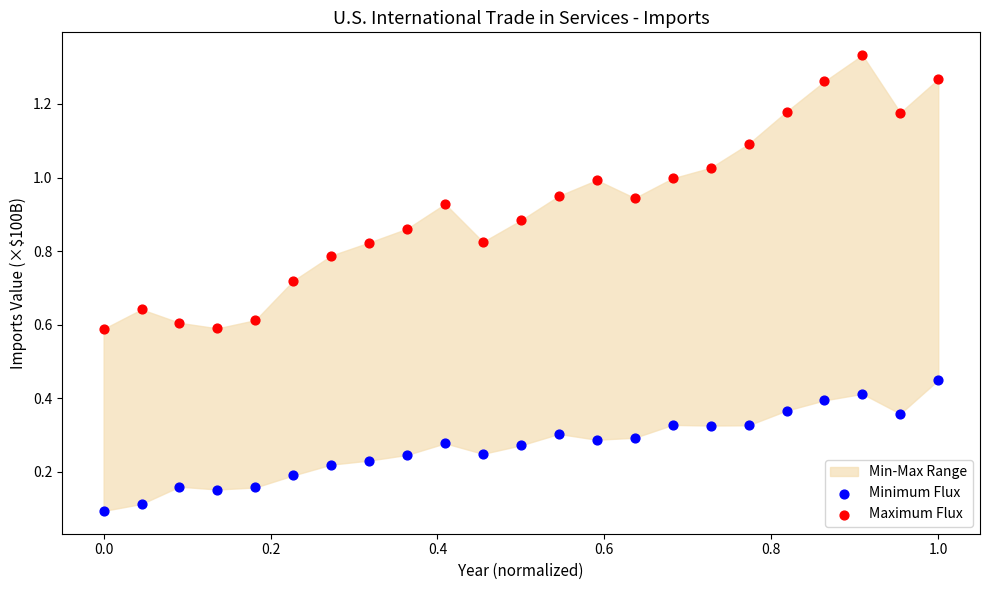

Which series reaches the maximum Y coordinate?

Maximum Flux